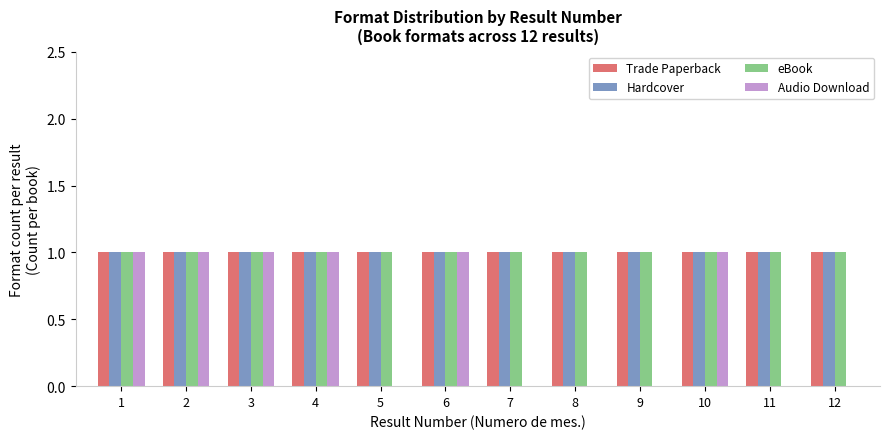

What are all the series names shown in the legend?

Trade Paperback, Hardcover, eBook, Audio Download